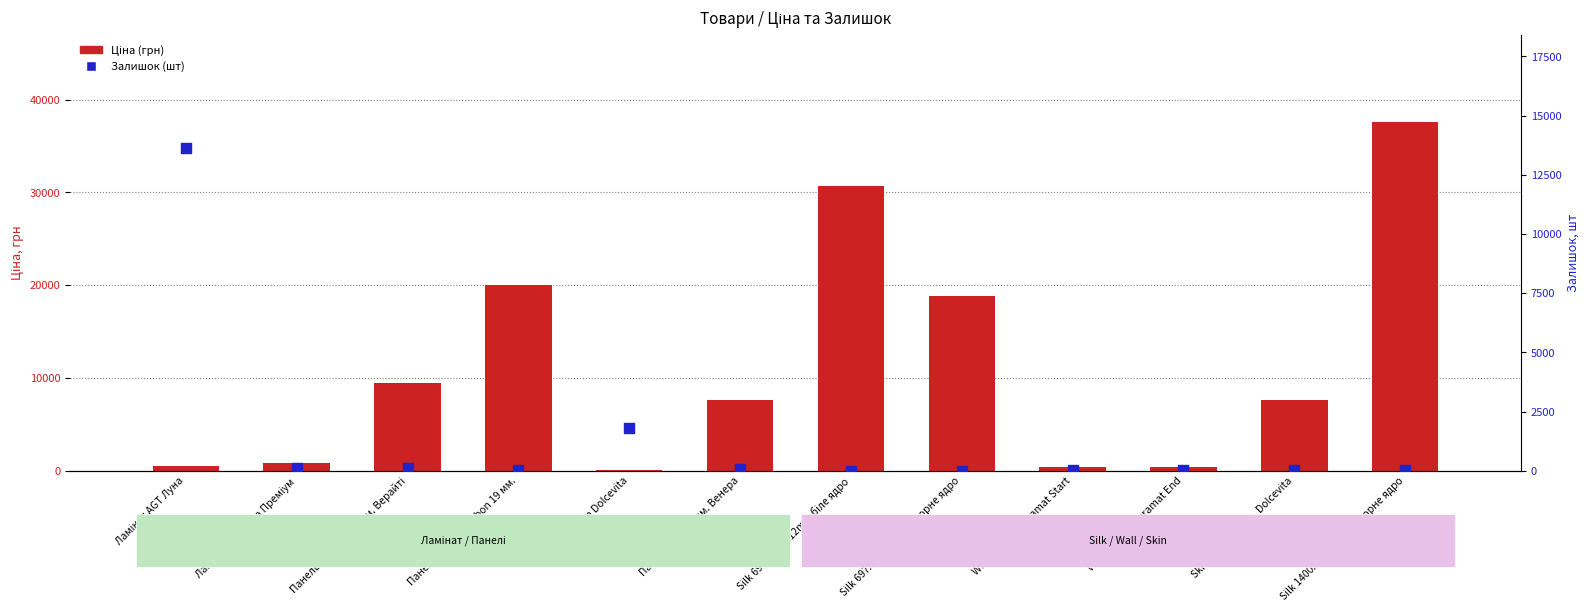

Is the value of Залишок (шт) at Ламінат AGT Йога Преміум greater than the value of Ціна (грн) at Silk 697x4200x12mm чорне ядро?

No